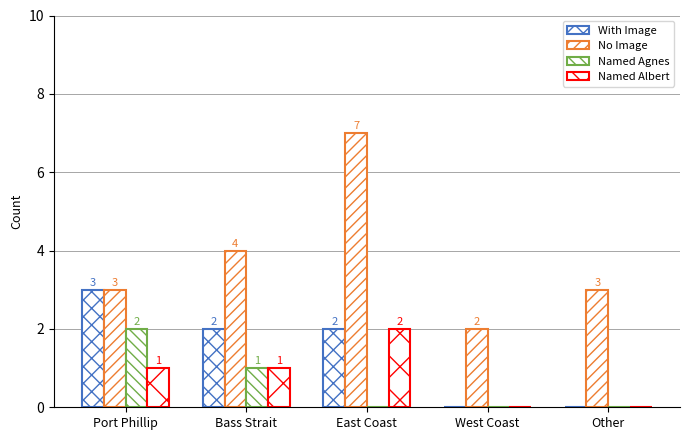

At which category is the sum across all series the highest?

East Coast